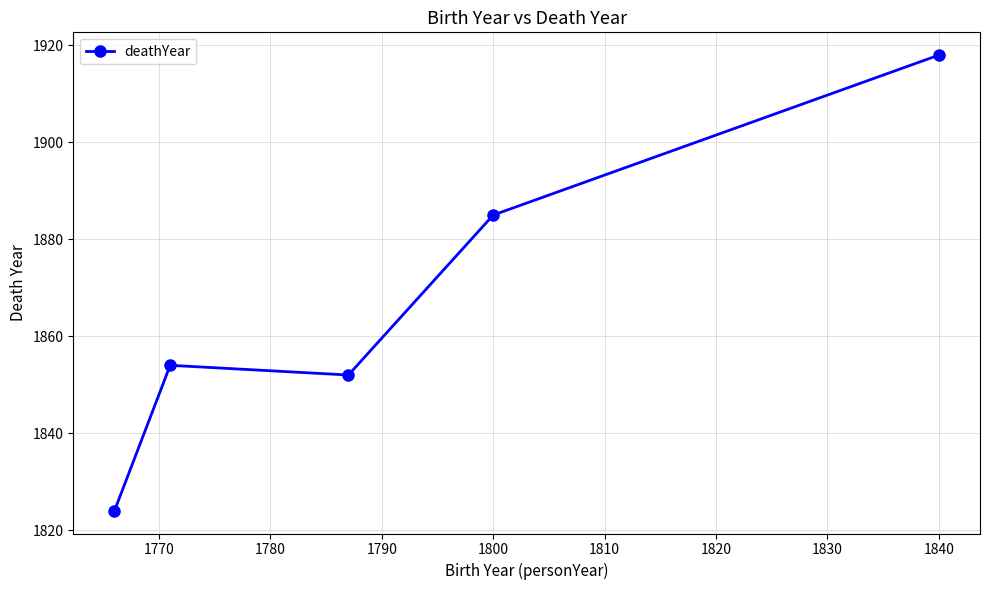

Reading right to left, transcribe all the data shown in this chart.

1918	1885	1852	1854	1824